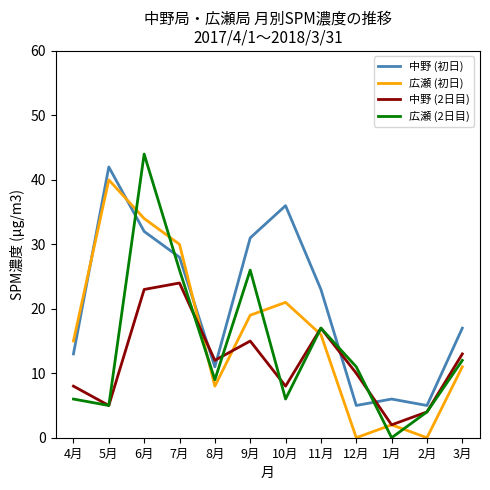

Between 6月 and 9月, which series saw the biggest shift?

広瀬 (2日目)